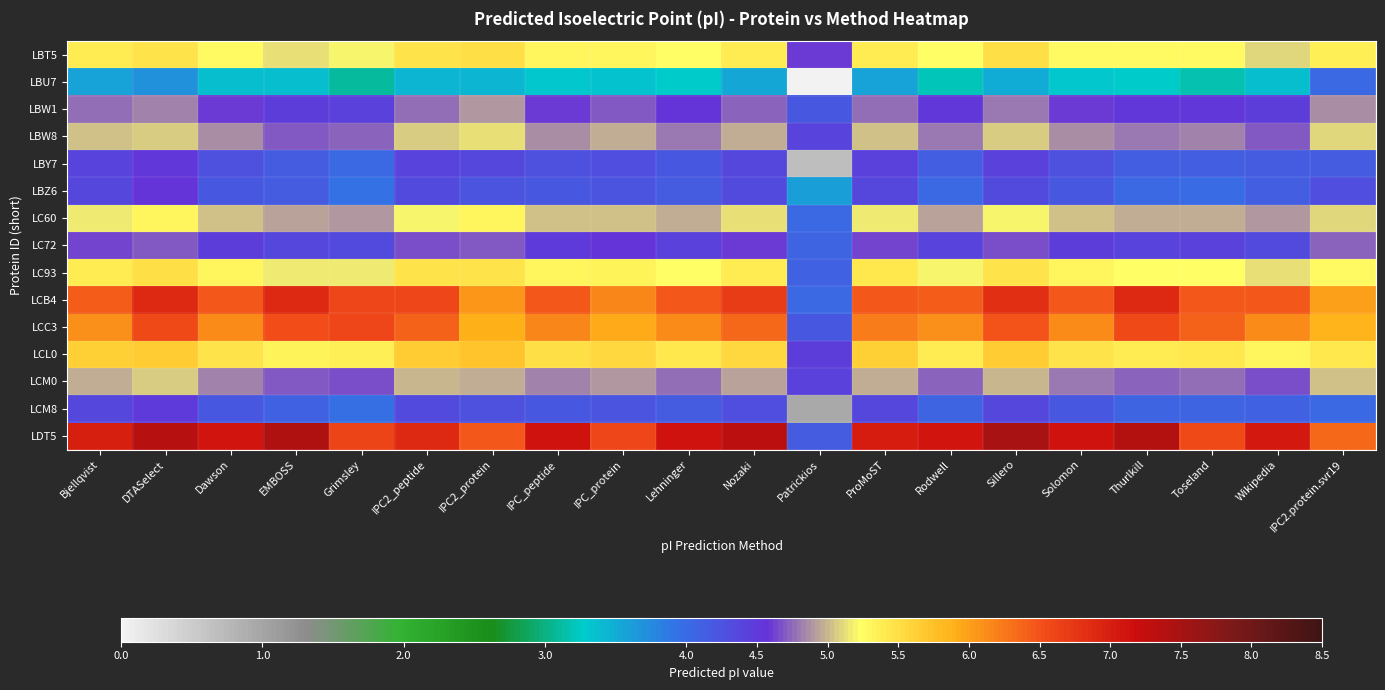

Reading right to left, what are all the values shown in this chart?

LBT5: IPC2.protein.svr19=5.4	Wikipedia=5.1	Toseland=5.3	Thurlkill=5.3	Solomon=5.3	Sillero=5.5	Rodwell=5.2	ProMoST=5.4	Patrickios=4.6	Nozaki=5.4	Lehninger=5.2	IPC_protein=5.3	IPC_peptide=5.3	IPC2_protein=5.5	IPC2_peptide=5.5	Grimsley=5.2	EMBOSS=5.1	Dawson=5.3	DTASelect=5.4	Bjellqvist=5.4
LBU7: IPC2.protein.svr19=4.0	Wikipedia=3.4	Toseland=3.2	Thurlkill=3.3	Solomon=3.3	Sillero=3.5	Rodwell=3.2	ProMoST=3.6	Patrickios=0.0	Nozaki=3.5	Lehninger=3.3	IPC_protein=3.4	IPC_peptide=3.3	IPC2_protein=3.4	IPC2_peptide=3.5	Grimsley=3.1	EMBOSS=3.4	Dawson=3.4	DTASelect=3.7	Bjellqvist=3.6
LBW1: IPC2.protein.svr19=4.9	Wikipedia=4.5	Toseland=4.5	Thurlkill=4.5	Solomon=4.6	Sillero=4.8	Rodwell=4.5	ProMoST=4.8	Patrickios=4.2	Nozaki=4.7	Lehninger=4.6	IPC_protein=4.7	IPC_peptide=4.6	IPC2_protein=4.9	IPC2_peptide=4.8	Grimsley=4.4	EMBOSS=4.5	Dawson=4.6	DTASelect=4.8	Bjellqvist=4.8
LBW8: IPC2.protein.svr19=5.1	Wikipedia=4.7	Toseland=4.8	Thurlkill=4.8	Solomon=4.9	Sillero=5.1	Rodwell=4.8	ProMoST=5.0	Patrickios=4.4	Nozaki=5.0	Lehninger=4.8	IPC_protein=5.0	IPC_peptide=4.9	IPC2_protein=5.1	IPC2_peptide=5.1	Grimsley=4.7	EMBOSS=4.7	Dawson=4.9	DTASelect=5.1	Bjellqvist=5.0
LBY7: IPC2.protein.svr19=4.2	Wikipedia=4.2	Toseland=4.1	Thurlkill=4.1	Solomon=4.3	Sillero=4.4	Rodwell=4.1	ProMoST=4.4	Patrickios=0.7	Nozaki=4.4	Lehninger=4.2	IPC_protein=4.3	IPC_peptide=4.3	IPC2_protein=4.4	IPC2_peptide=4.4	Grimsley=4.0	EMBOSS=4.2	Dawson=4.3	DTASelect=4.5	Bjellqvist=4.4
LBZ6: IPC2.protein.svr19=4.3	Wikipedia=4.1	Toseland=4.0	Thurlkill=4.0	Solomon=4.2	Sillero=4.3	Rodwell=4.0	ProMoST=4.4	Patrickios=3.6	Nozaki=4.3	Lehninger=4.2	IPC_protein=4.2	IPC_peptide=4.2	IPC2_protein=4.2	IPC2_peptide=4.3	Grimsley=3.9	EMBOSS=4.2	Dawson=4.2	DTASelect=4.6	Bjellqvist=4.4
LC60: IPC2.protein.svr19=5.1	Wikipedia=4.9	Toseland=5.0	Thurlkill=5.0	Solomon=5.0	Sillero=5.2	Rodwell=4.9	ProMoST=5.2	Patrickios=4.0	Nozaki=5.1	Lehninger=5.0	IPC_protein=5.0	IPC_peptide=5.0	IPC2_protein=5.3	IPC2_peptide=5.2	Grimsley=4.9	EMBOSS=4.9	Dawson=5.0	DTASelect=5.3	Bjellqvist=5.2
LC72: IPC2.protein.svr19=4.7	Wikipedia=4.3	Toseland=4.4	Thurlkill=4.4	Solomon=4.5	Sillero=4.7	Rodwell=4.4	ProMoST=4.6	Patrickios=4.1	Nozaki=4.6	Lehninger=4.4	IPC_protein=4.6	IPC_peptide=4.5	IPC2_protein=4.7	IPC2_peptide=4.7	Grimsley=4.3	EMBOSS=4.4	Dawson=4.5	DTASelect=4.7	Bjellqvist=4.6
LC93: IPC2.protein.svr19=5.3	Wikipedia=5.1	Toseland=5.2	Thurlkill=5.2	Solomon=5.3	Sillero=5.5	Rodwell=5.2	ProMoST=5.4	Patrickios=4.1	Nozaki=5.4	Lehninger=5.2	IPC_protein=5.3	IPC_peptide=5.3	IPC2_protein=5.5	IPC2_peptide=5.5	Grimsley=5.2	EMBOSS=5.2	Dawson=5.3	DTASelect=5.5	Bjellqvist=5.4
LCB4: IPC2.protein.svr19=6.0	Wikipedia=6.5	Toseland=6.5	Thurlkill=6.9	Solomon=6.5	Sillero=6.8	Rodwell=6.4	ProMoST=6.5	Patrickios=4.0	Nozaki=6.7	Lehninger=6.5	IPC_protein=6.2	IPC_peptide=6.5	IPC2_protein=6.1	IPC2_peptide=6.6	Grimsley=6.6	EMBOSS=6.9	Dawson=6.5	DTASelect=6.9	Bjellqvist=6.4
LCC3: IPC2.protein.svr19=5.9	Wikipedia=6.1	Toseland=6.4	Thurlkill=6.5	Solomon=6.1	Sillero=6.5	Rodwell=6.1	ProMoST=6.2	Patrickios=4.2	Nozaki=6.4	Lehninger=6.1	IPC_protein=5.9	IPC_peptide=6.2	IPC2_protein=5.9	IPC2_peptide=6.4	Grimsley=6.6	EMBOSS=6.5	Dawson=6.1	DTASelect=6.6	Bjellqvist=6.1
LCL0: IPC2.protein.svr19=5.4	Wikipedia=5.3	Toseland=5.4	Thurlkill=5.4	Solomon=5.5	Sillero=5.7	Rodwell=5.4	ProMoST=5.6	Patrickios=4.5	Nozaki=5.6	Lehninger=5.4	IPC_protein=5.6	IPC_peptide=5.5	IPC2_protein=5.7	IPC2_peptide=5.7	Grimsley=5.3	EMBOSS=5.3	Dawson=5.5	DTASelect=5.7	Bjellqvist=5.6
LCM0: IPC2.protein.svr19=5.0	Wikipedia=4.7	Toseland=4.7	Thurlkill=4.7	Solomon=4.8	Sillero=5.0	Rodwell=4.7	ProMoST=5.0	Patrickios=4.4	Nozaki=4.9	Lehninger=4.8	IPC_protein=4.9	IPC_peptide=4.8	IPC2_protein=5.0	IPC2_peptide=5.0	Grimsley=4.7	EMBOSS=4.7	Dawson=4.8	DTASelect=5.1	Bjellqvist=5.0
LCM8: IPC2.protein.svr19=4.0	Wikipedia=4.1	Toseland=4.1	Thurlkill=4.1	Solomon=4.2	Sillero=4.4	Rodwell=4.1	ProMoST=4.4	Patrickios=1.0	Nozaki=4.3	Lehninger=4.2	IPC_protein=4.2	IPC_peptide=4.2	IPC2_protein=4.3	IPC2_peptide=4.3	Grimsley=4.0	EMBOSS=4.1	Dawson=4.2	DTASelect=4.5	Bjellqvist=4.4
LDT5: IPC2.protein.svr19=6.4	Wikipedia=7.1	Toseland=6.6	Thurlkill=7.4	Solomon=7.1	Sillero=7.5	Rodwell=7.1	ProMoST=7.0	Patrickios=4.2	Nozaki=7.3	Lehninger=7.1	IPC_protein=6.6	IPC_peptide=7.1	IPC2_protein=6.5	IPC2_peptide=6.9	Grimsley=6.6	EMBOSS=7.4	Dawson=7.1	DTASelect=7.4	Bjellqvist=7.0